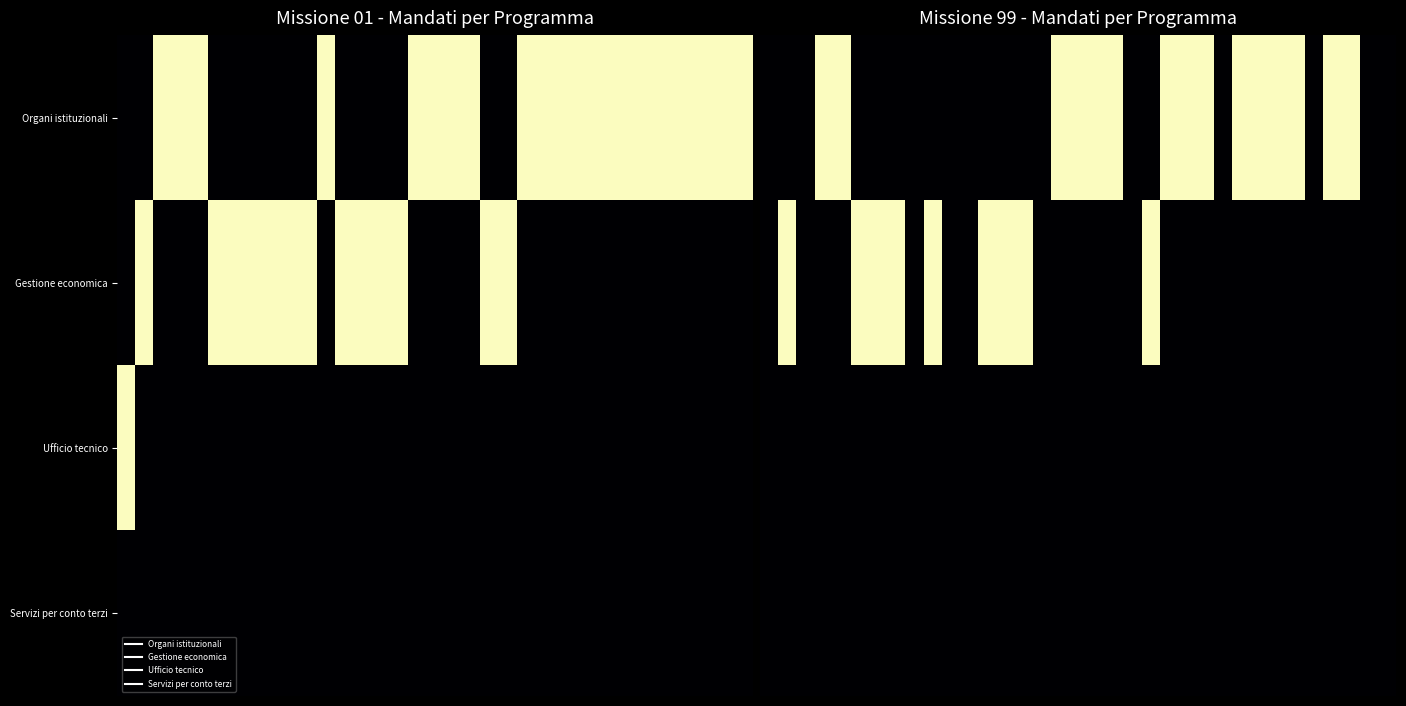

At which category is the sum across all series the highest?

1